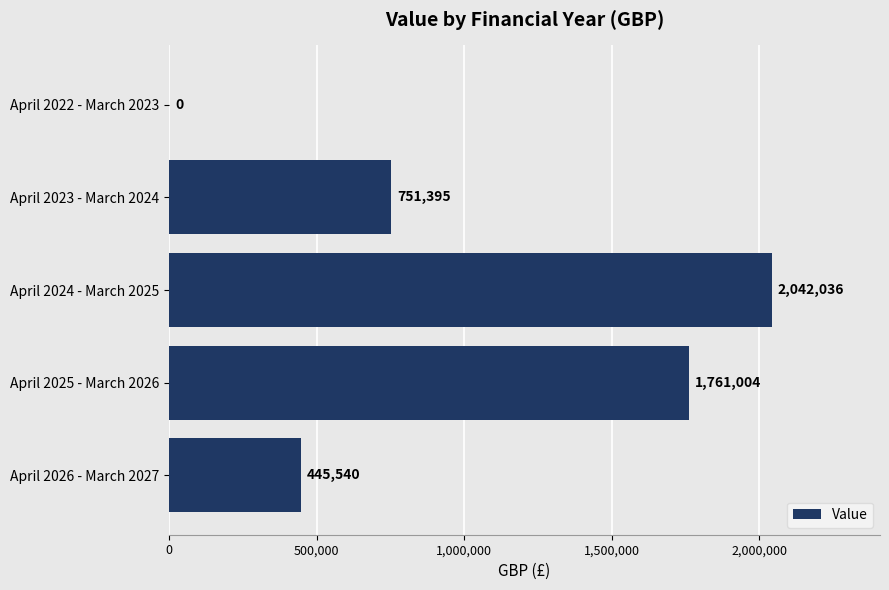

Between April 2023 - March 2024 and April 2026 - March 2027, which is larger?

April 2023 - March 2024